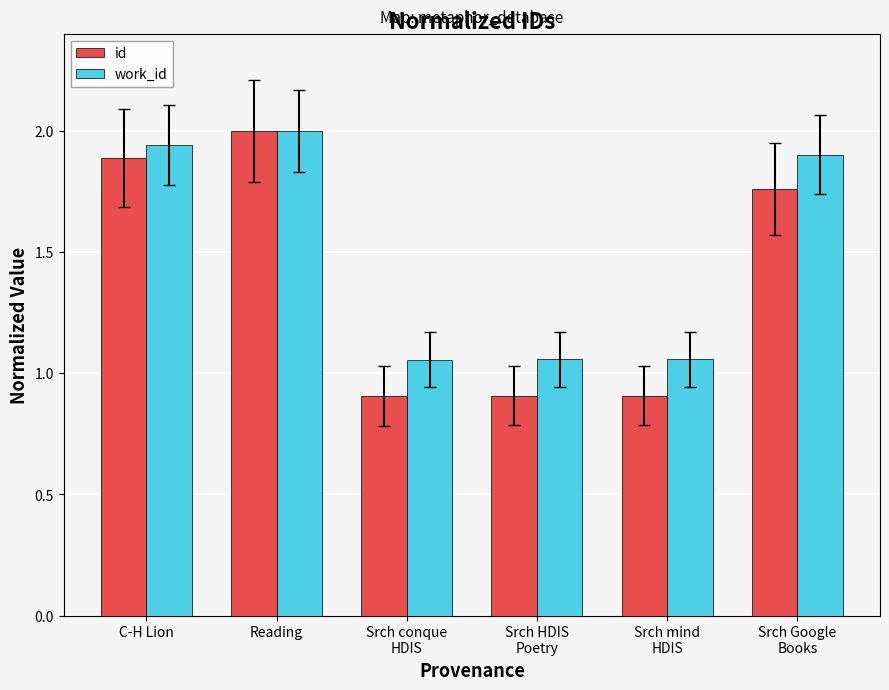

What is the minimum value for id?

0.9